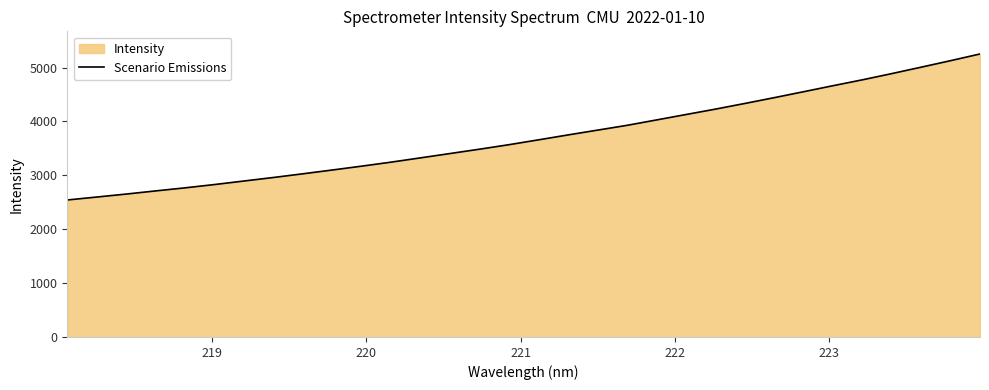

What is the smallest value displayed?

2542.7